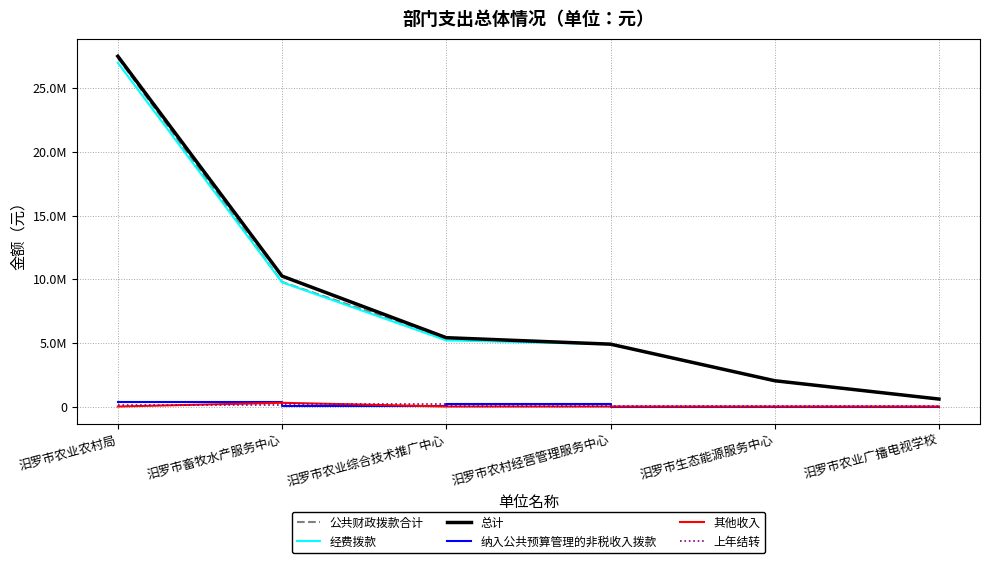

What is the label of the 2nd point from the left?

汨罗市畜牧水产服务中心